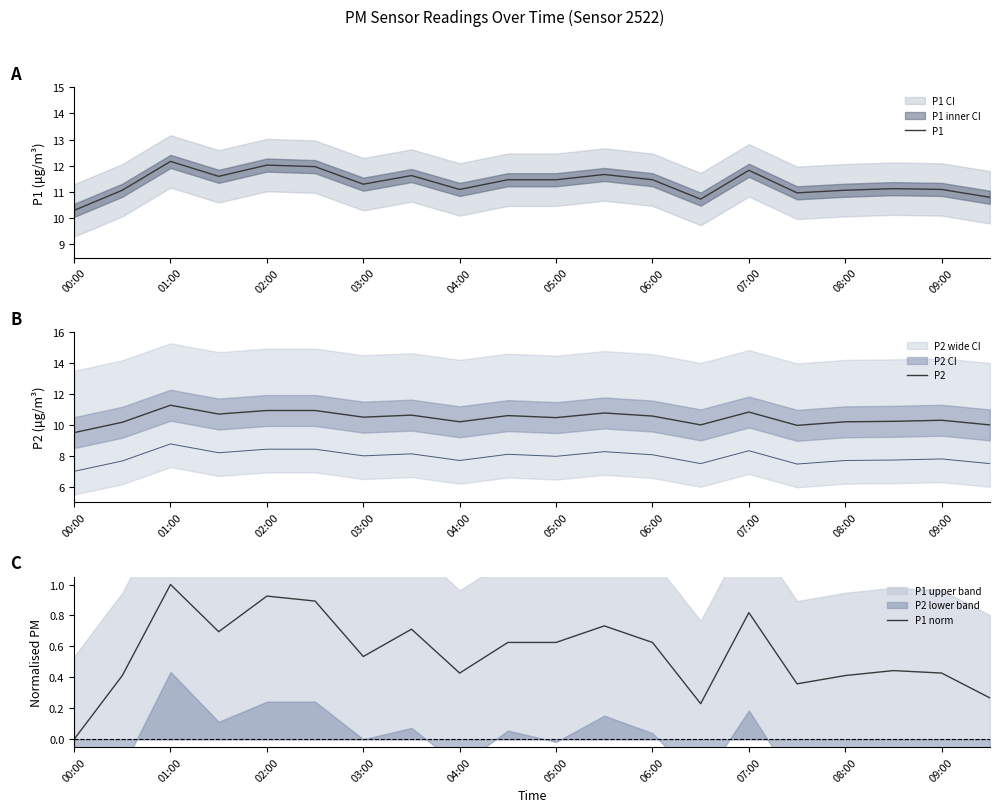

Which category has the lowest value in the P1 series?

00:00